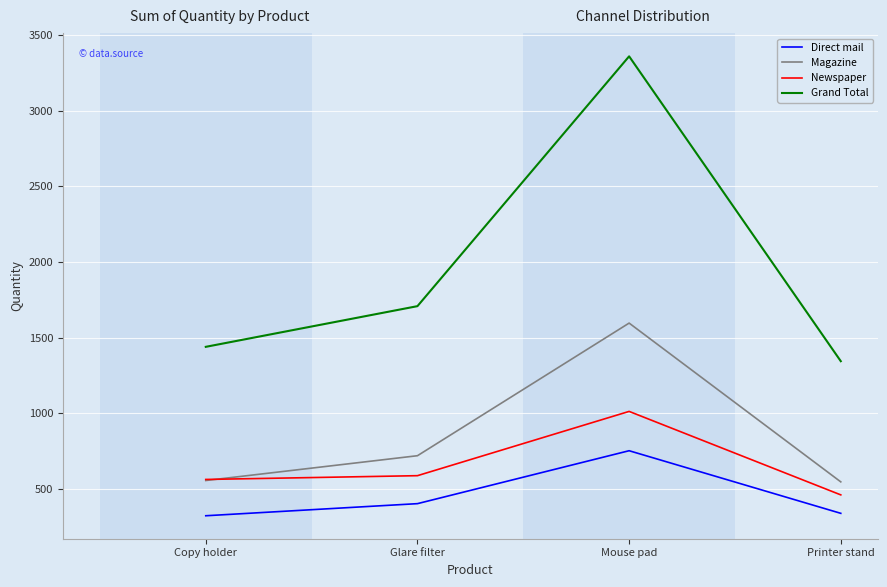

Is the value of Newspaper at Glare filter greater than the value of Direct mail at Mouse pad?

No